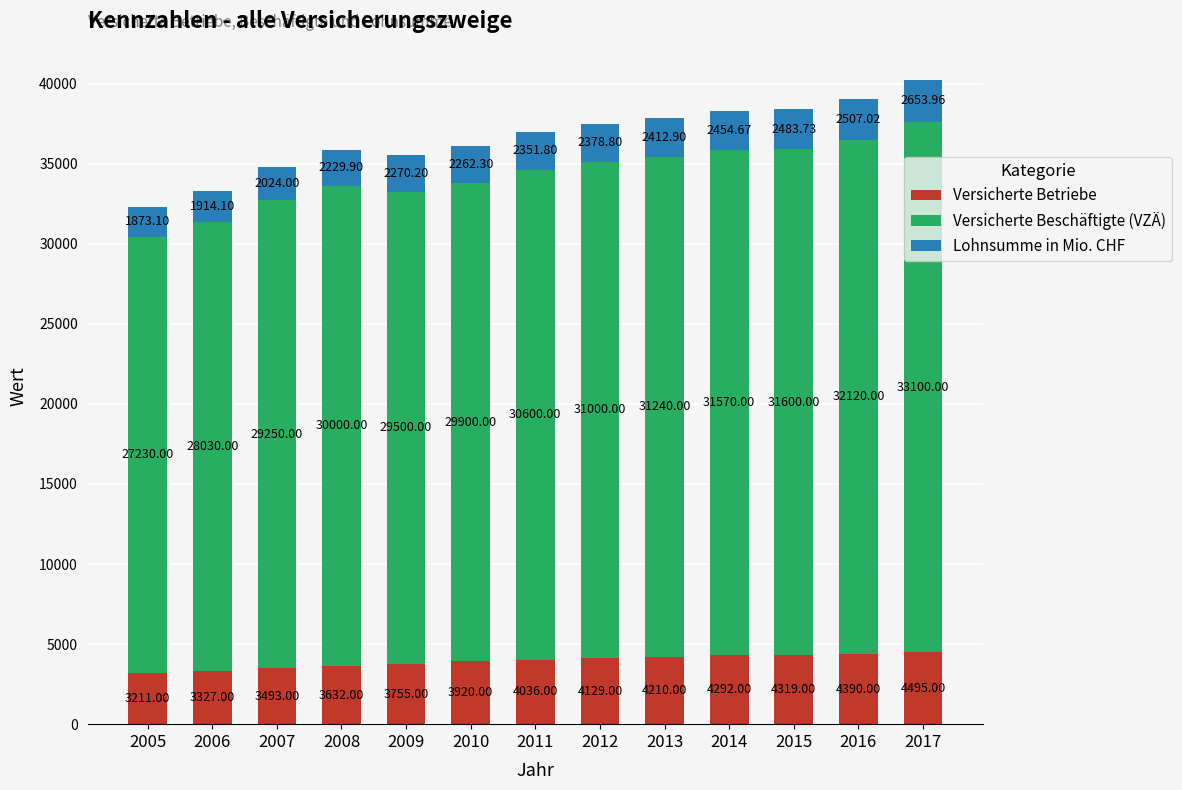

What is the total value across all series at 2014?

38316.7